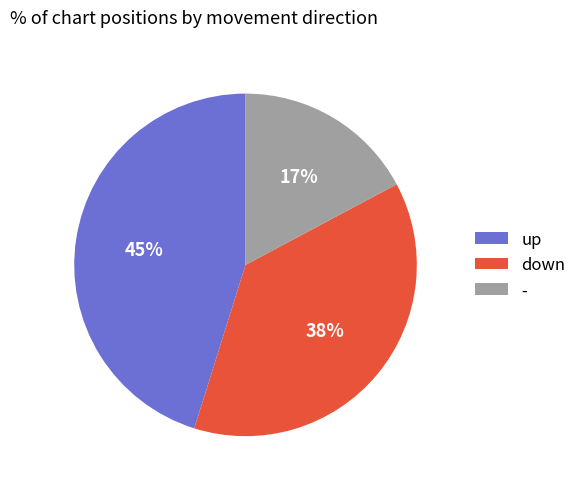

Which slice is the largest?

up